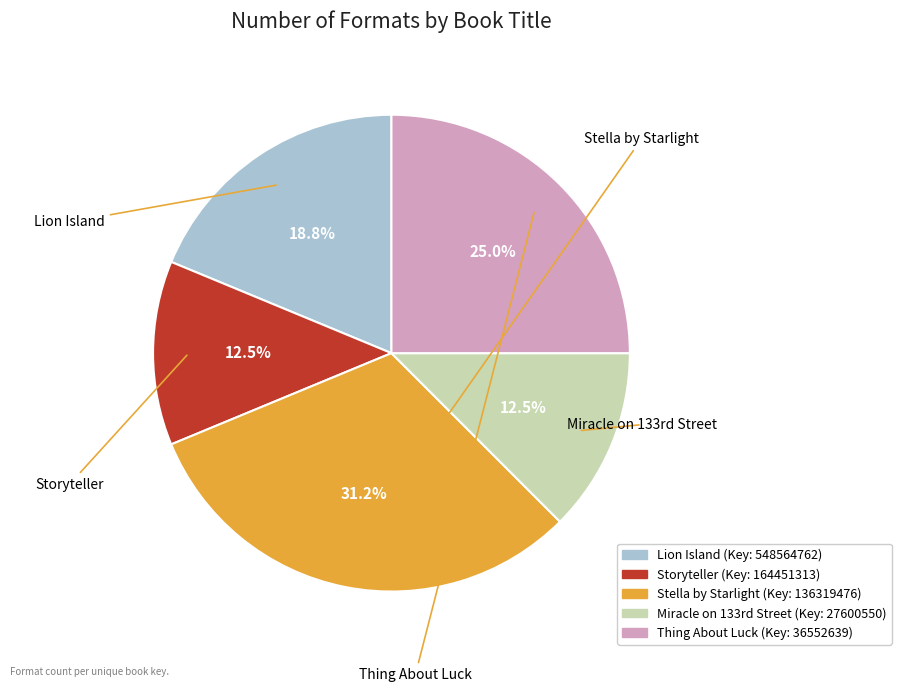

Do Stella by Starlight and Storyteller together represent more than half of the pie?

No